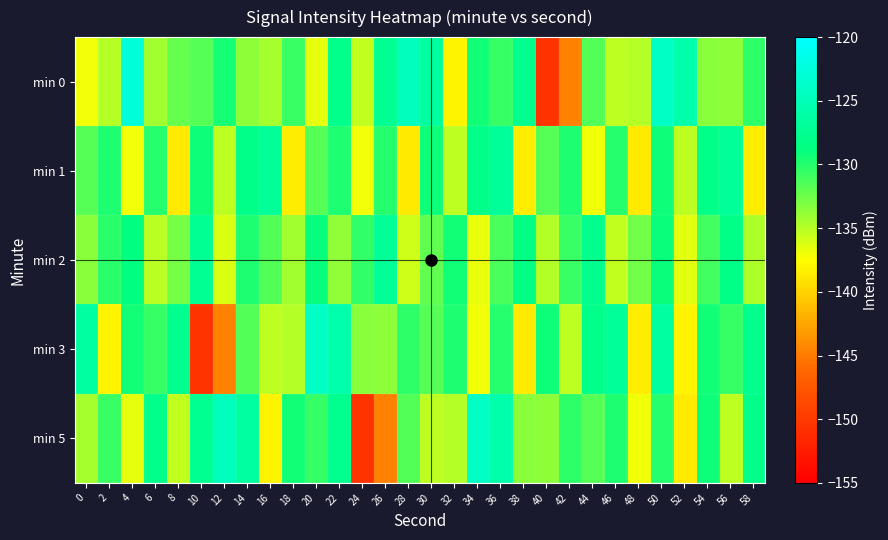

Reading left to right, what are all the values shown in this chart?

min 0: 0=-137.0	2=-135.0	4=-122.7	6=-134.2	8=-132.3	10=-131.7	12=-129.5	14=-133.6	16=-134.4	18=-130.8	20=-136.6	22=-128.0	24=-135.4	26=-127.6	28=-124.6	30=-126.7	32=-138.2	34=-129.4	36=-130.6	38=-127.8	40=-150.5	42=-144.7	44=-131.5	46=-135.3	48=-135.0	50=-124.0	52=-125.8	54=-133.4	56=-133.6	58=-130.4
min 1: 0=-131.7	2=-129.8	4=-137.1	6=-130.1	8=-138.6	10=-129.3	12=-135.3	14=-128.2	16=-127.0	18=-138.5	20=-131.7	22=-129.8	24=-137.1	26=-130.1	28=-138.6	30=-129.3	32=-135.3	34=-128.2	36=-127.0	38=-138.5	40=-131.7	42=-129.8	44=-137.1	46=-130.1	48=-138.6	50=-129.3	52=-135.3	54=-128.2	56=-127.0	58=-138.5
min 2: 0=-133.5	2=-130.2	4=-128.7	6=-135.1	8=-132.8	10=-127.4	12=-136.2	14=-129.8	16=-131.6	18=-134.3	20=-128.9	22=-133.7	24=-130.5	26=-127.2	28=-135.8	30=-132.1	32=-129.4	34=-136.7	36=-131.3	38=-128.6	40=-134.9	42=-130.8	44=-127.9	46=-135.4	48=-132.6	50=-129.1	52=-136.5	54=-131.0	56=-128.3	58=-134.7
min 3: 0=-126.7	2=-138.2	4=-129.4	6=-130.6	8=-127.8	10=-150.5	12=-144.7	14=-131.5	16=-135.3	18=-135.0	20=-124.0	22=-125.8	24=-133.4	26=-133.6	28=-130.4	30=-131.7	32=-129.8	34=-137.1	36=-130.1	38=-138.6	40=-129.3	42=-135.3	44=-128.2	46=-127.0	48=-138.5	50=-126.7	52=-138.2	54=-129.4	56=-130.6	58=-127.8
min 5: 0=-134.4	2=-130.8	4=-136.6	6=-128.0	8=-135.4	10=-127.6	12=-124.6	14=-126.7	16=-138.2	18=-129.4	20=-130.6	22=-127.8	24=-150.5	26=-144.7	28=-131.5	30=-135.3	32=-135.0	34=-124.0	36=-125.8	38=-133.4	40=-133.6	42=-130.4	44=-131.7	46=-129.8	48=-137.1	50=-130.1	52=-138.6	54=-129.3	56=-135.3	58=-128.2